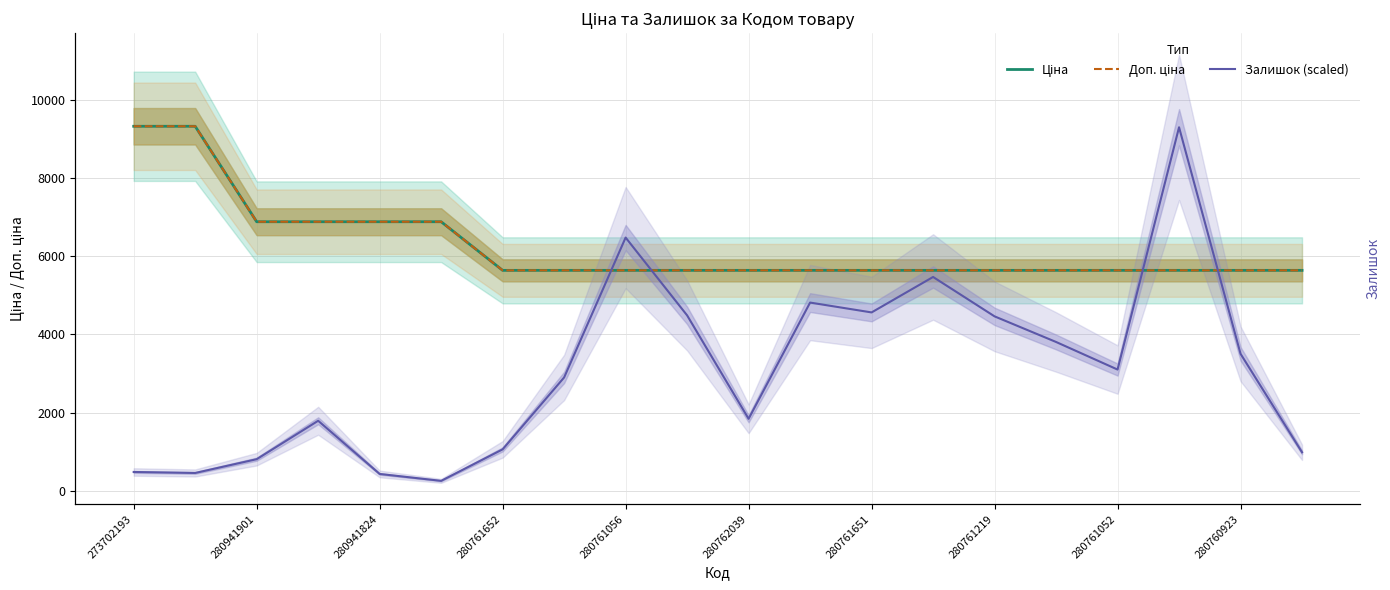

Reading left to right, extract all data points from this chart.

Ціна: 9321.4	9321.4	6879.5	6879.5	6879.5	6879.5	5636.0	5636.0	5636.0	5636.0	5636.0	5636.0	5636.0	5636.0	5636.0	5636.0	5636.0	5636.0	5636.0	5636.0
Доп. ціна: 9321.4	9321.4	6879.5	6879.5	6879.5	6879.5	5636.0	5636.0	5636.0	5636.0	5636.0	5636.0	5636.0	5636.0	5636.0	5636.0	5636.0	5636.0	5636.0	5636.0
Залишок (scaled): 478.7	453.5	806.2	1788.7	428.3	251.9	1058.1	2897.2	6474.6	4484.3	1839.1	4811.9	4559.9	5466.9	4459.2	3804.1	3098.7	9296.2	3501.8	982.5